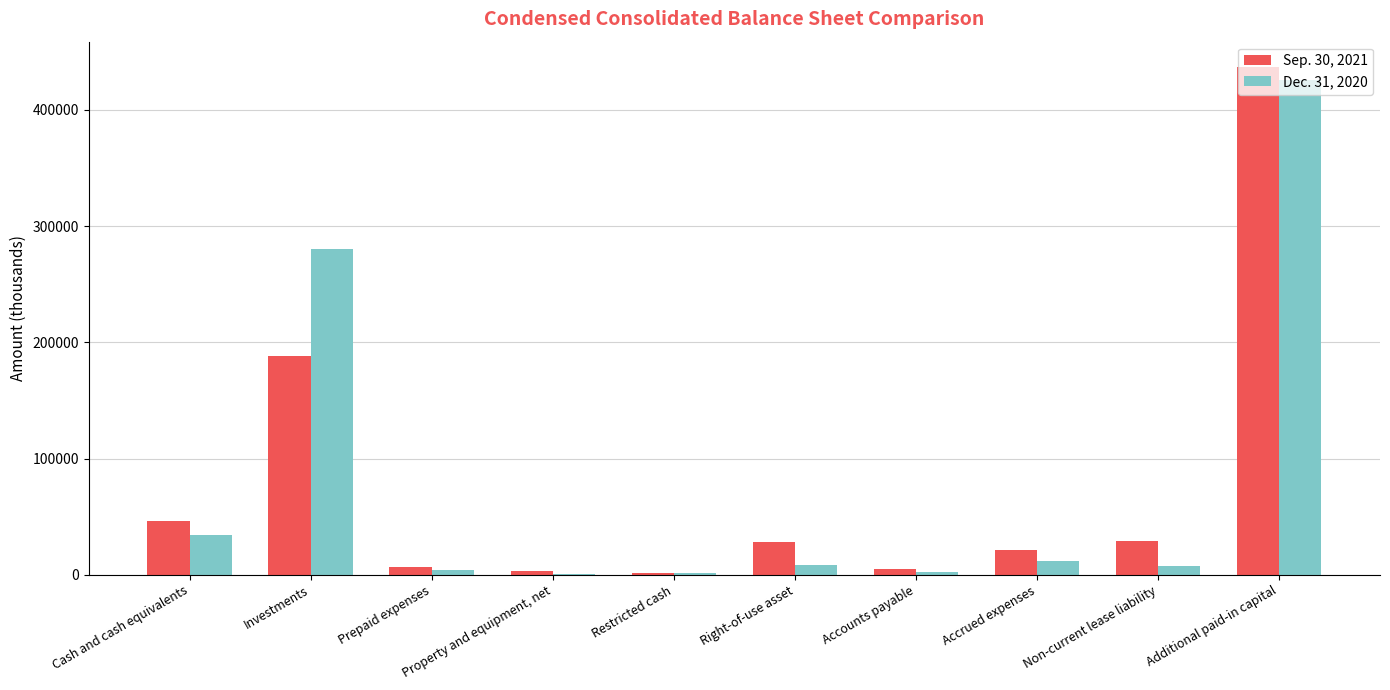

The Dec. 31, 2020 series shows 132839 at Investments. True or false?

False